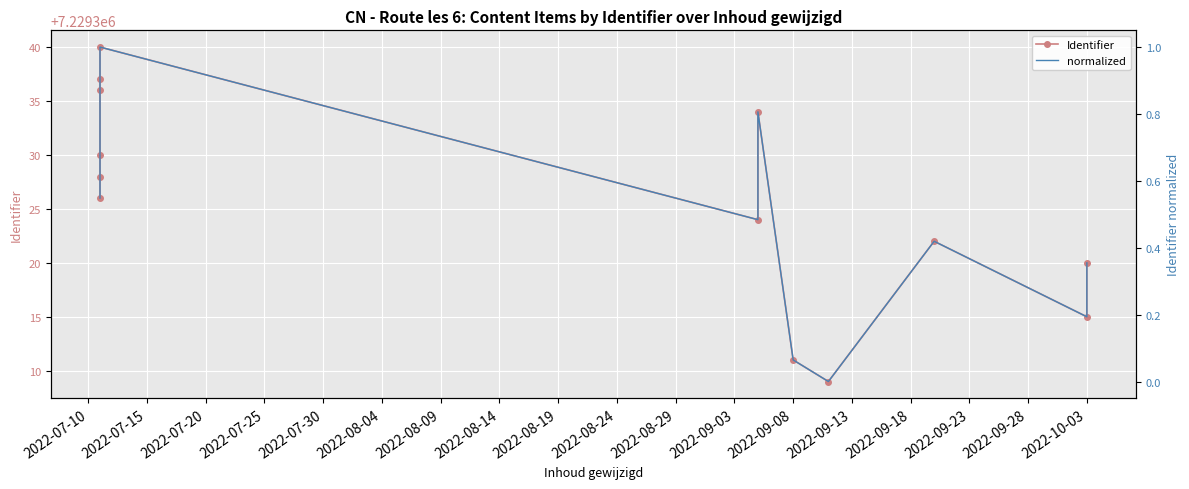

How many values in the Identifier series are below 7229326?

6